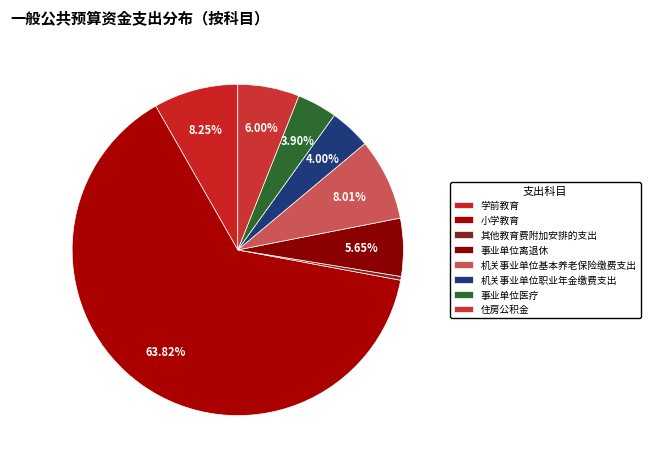

Does any single category account for the majority?

Yes